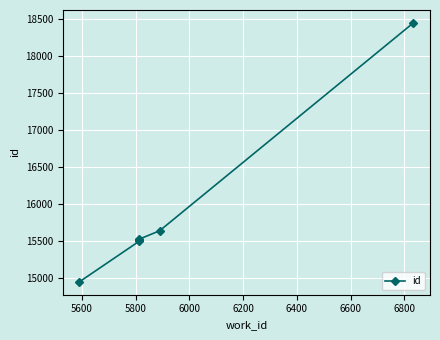

The value at 6400 is 8408. True or false?

False